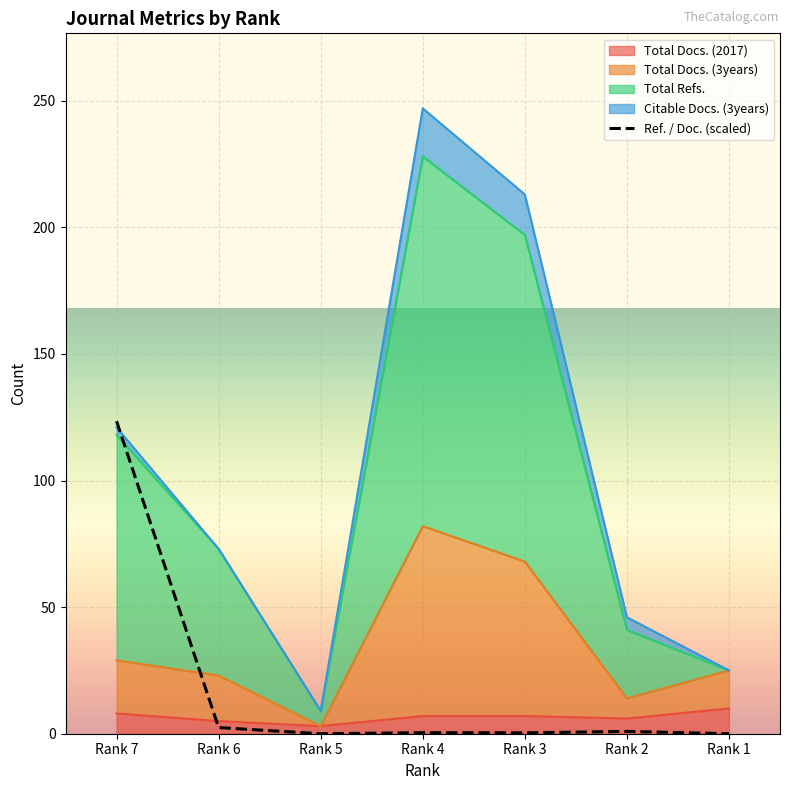

Is it true that the value at Rank 7 is 123.4?

True